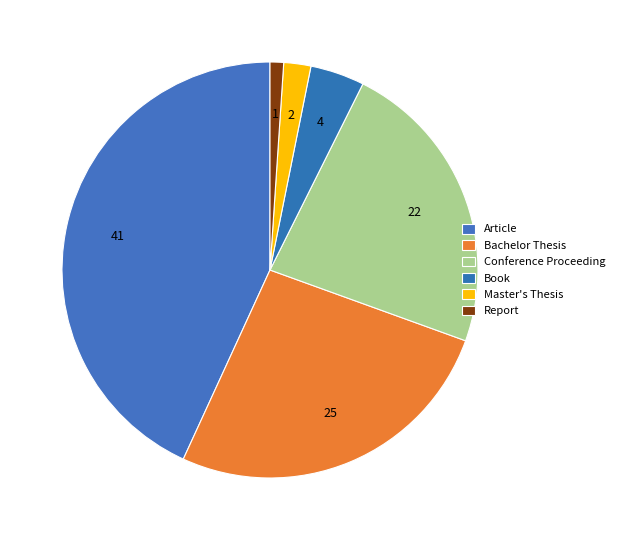

What is the largest slice in the pie chart?

Article